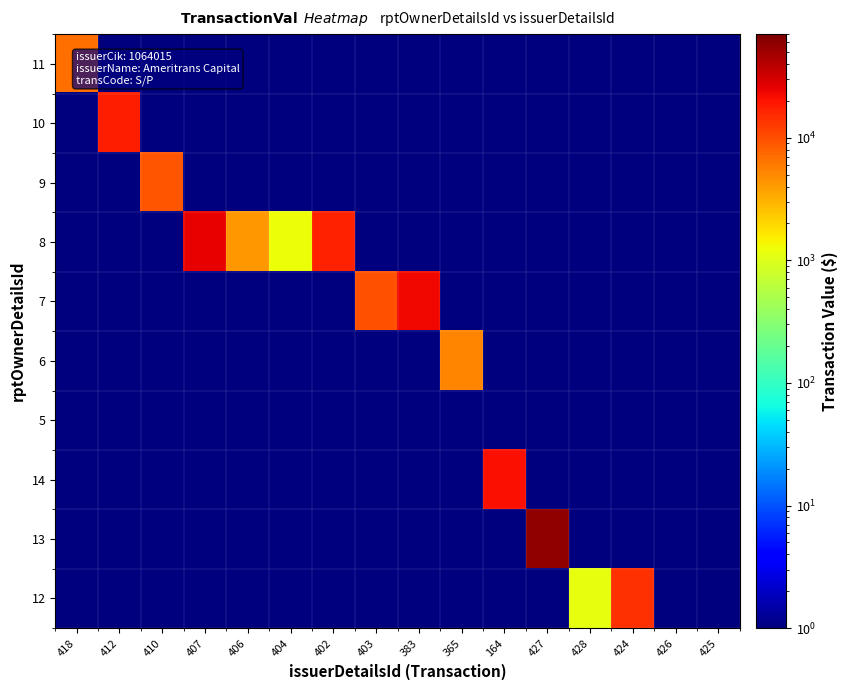

At how many categories does at least one series exceed 46597?

1